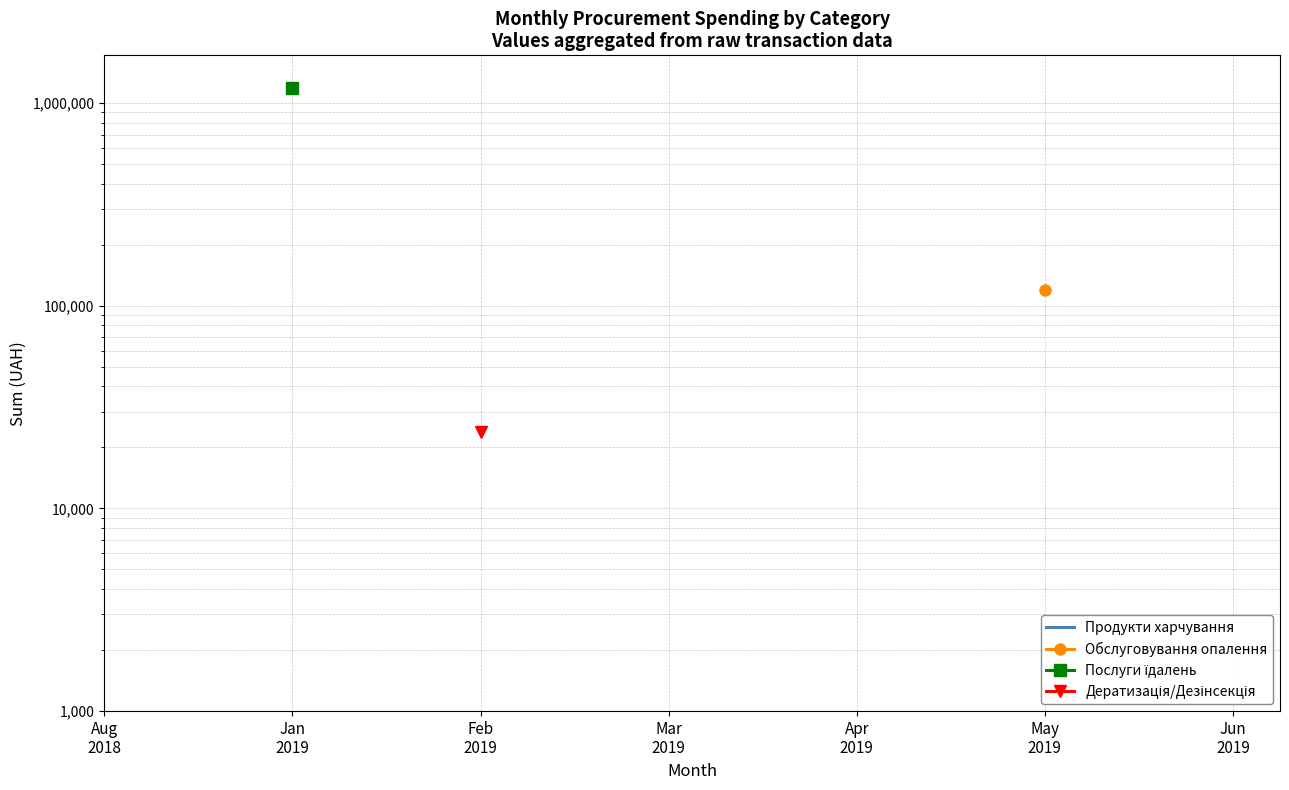

What is the value of the Продукти харчування point at the 7th from the left?

1405441.2